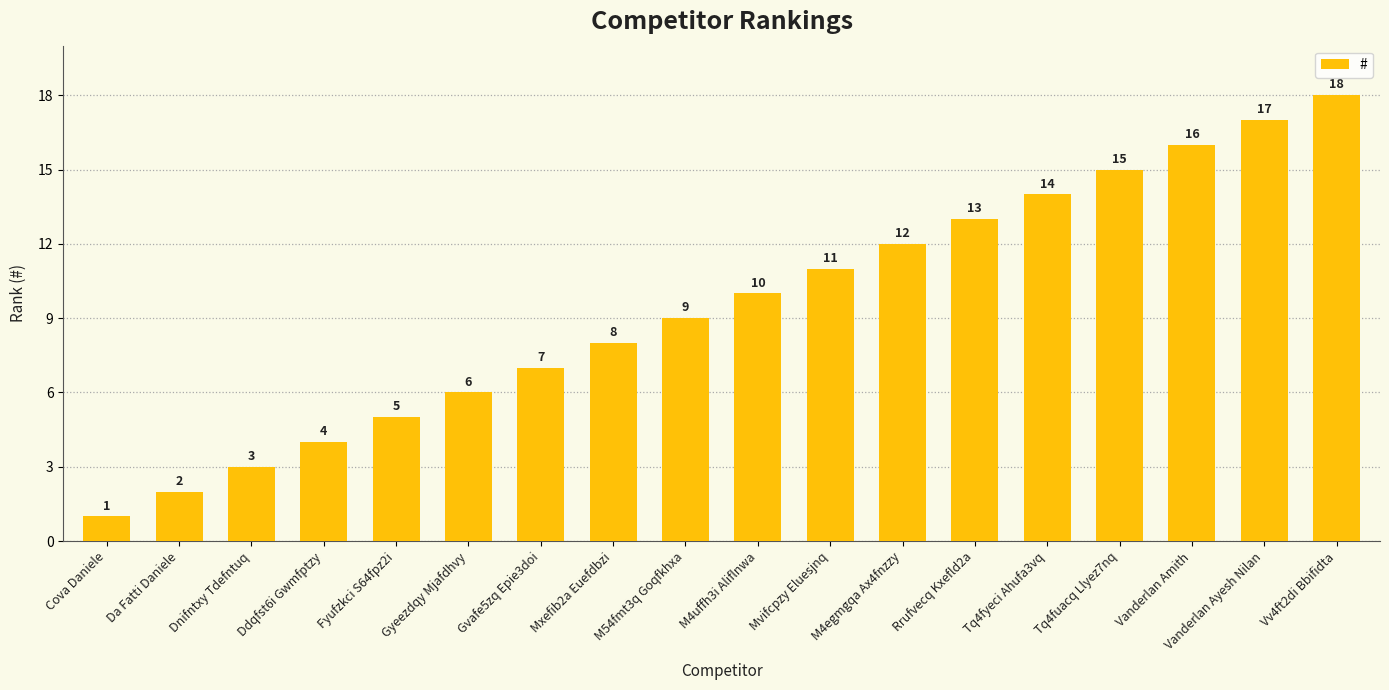

How many categories are shown in the chart?

18